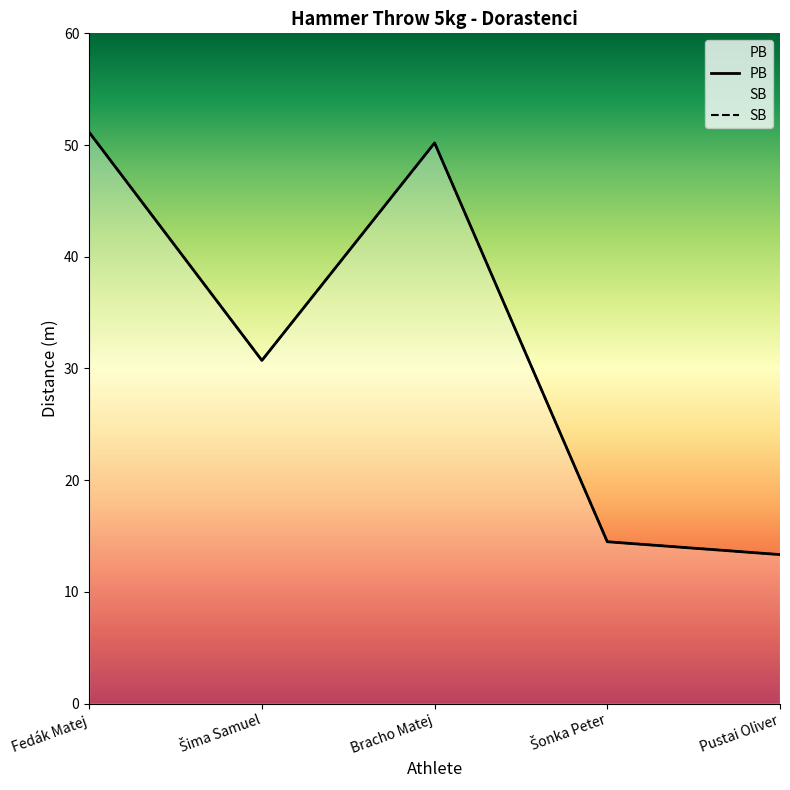

How many data points in SB are above 30?

3